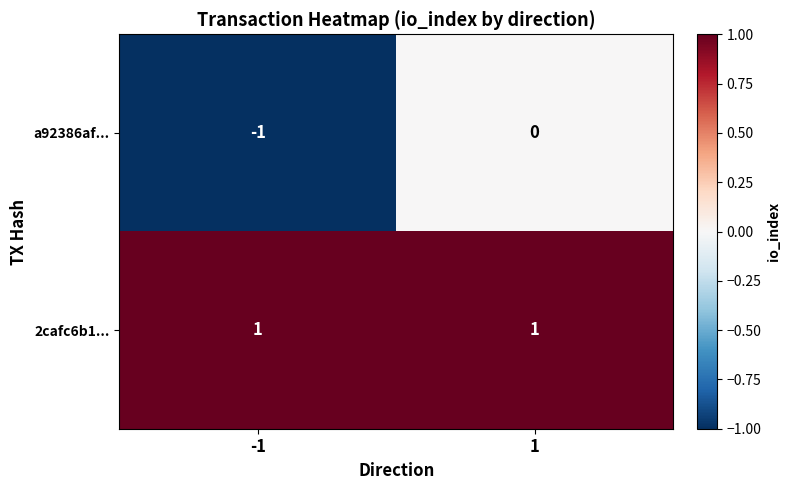

Is it true that 2cafc6b1... equals 1 at -1?

True